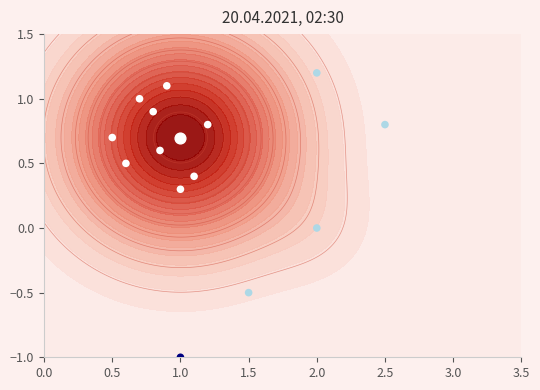

What is the average value?

0.5